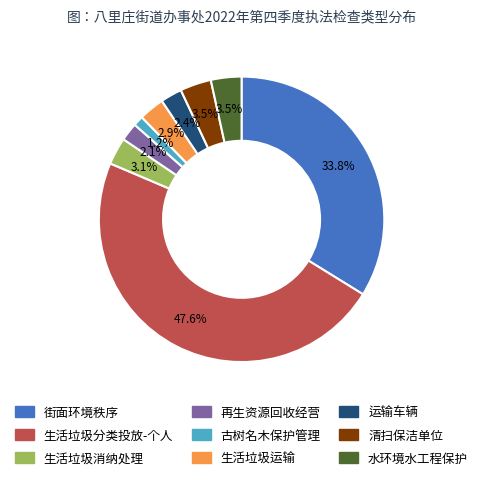

The 生活垃圾分类投放-个人 slice represents 59% of the pie. True or false?

False